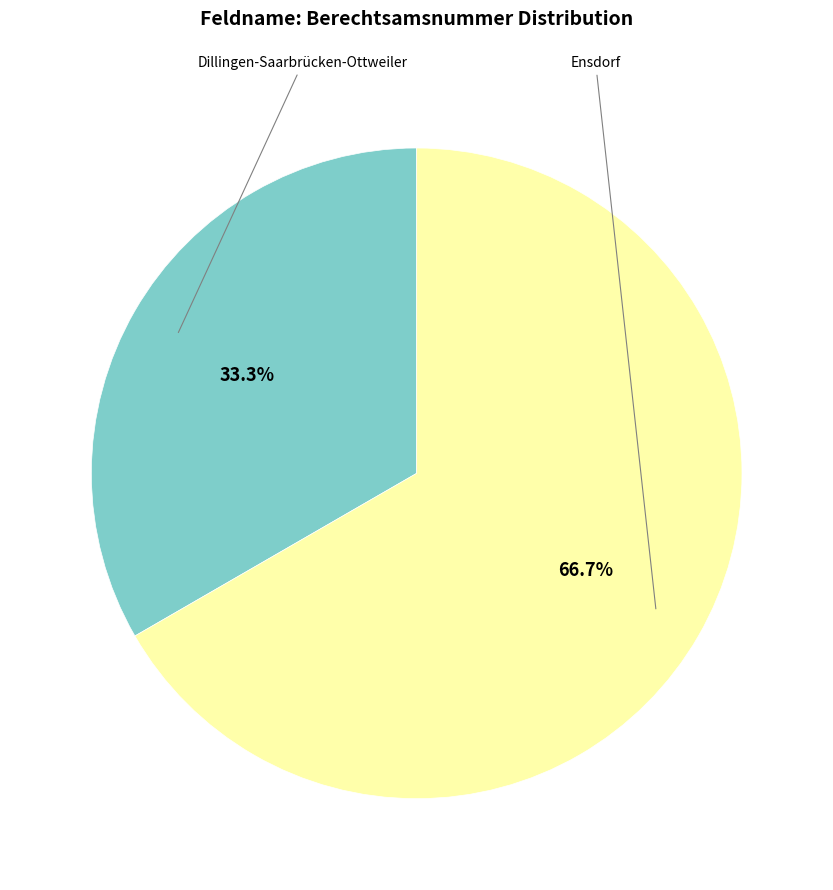

Is there any slice that represents more than half of the pie?

Yes